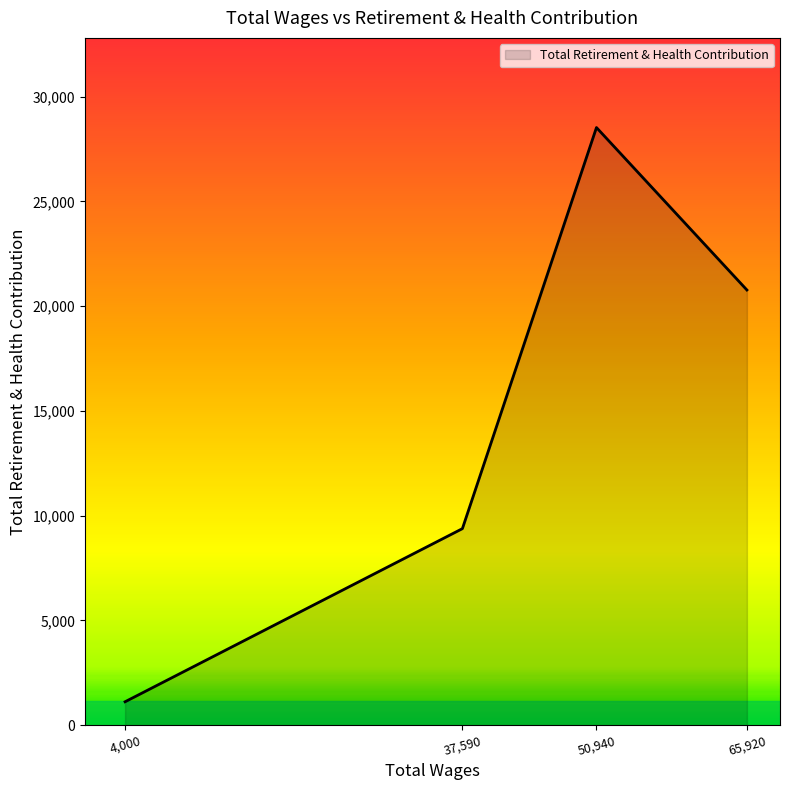

Rank the categories by value from lowest to highest.

4,000, 37,590, 65,920, 50,940